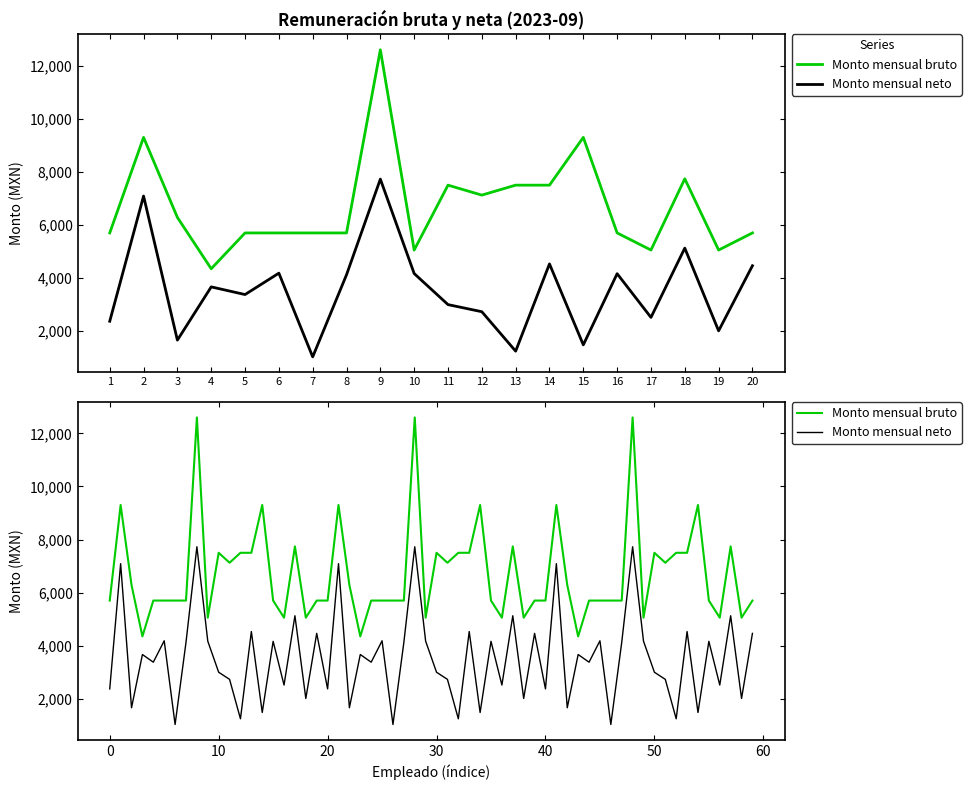

What is the total value across all series at 9?

20327.4